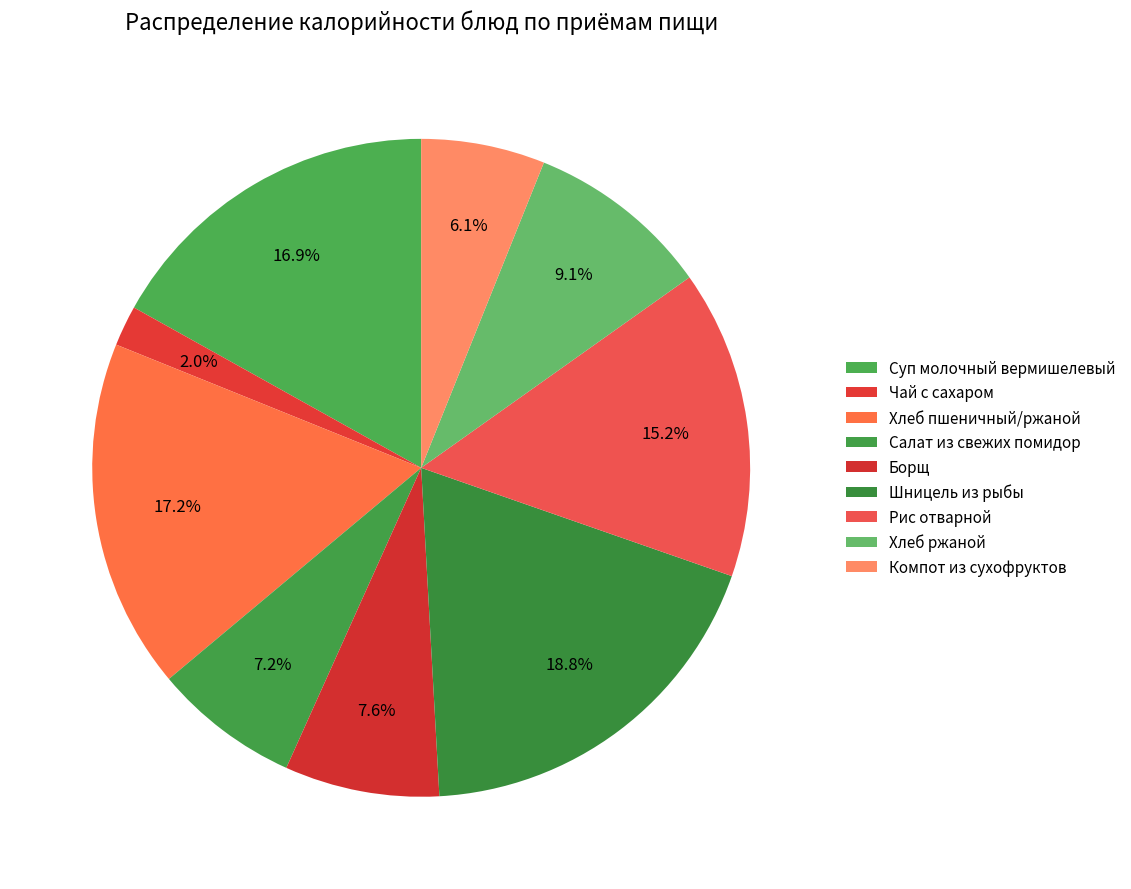

Which category has the biggest portion of the pie?

Шницель из рыбы